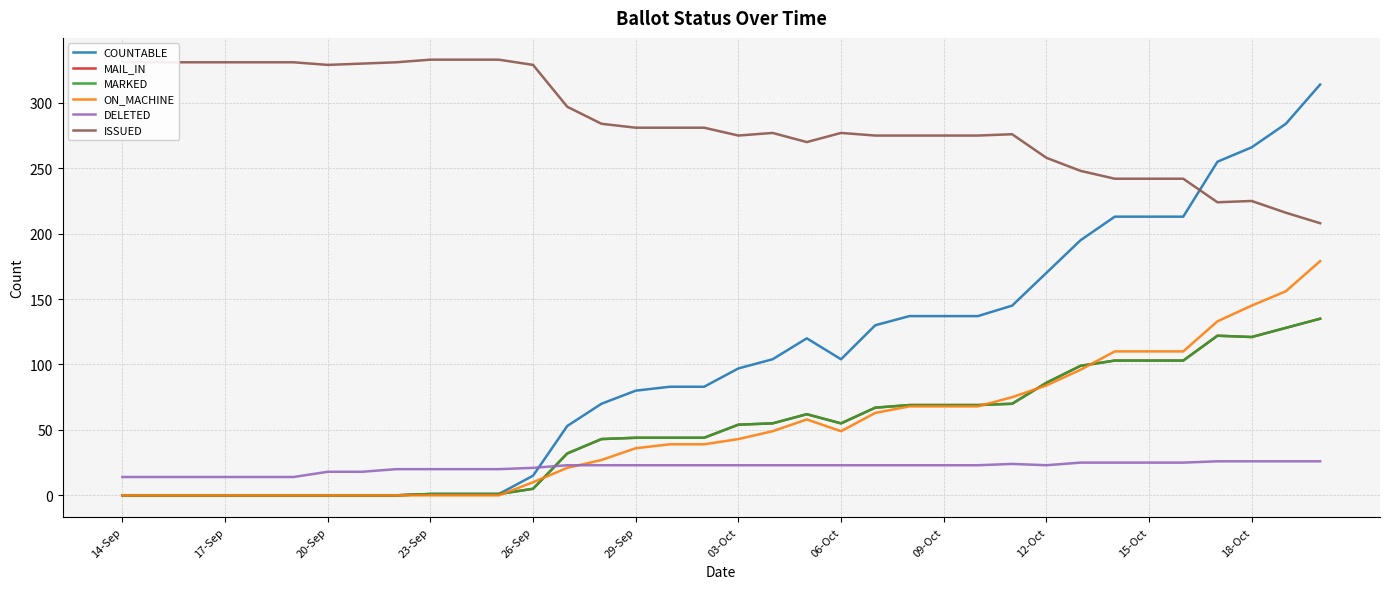

Does the chart display data point markers on the line(s)?

No